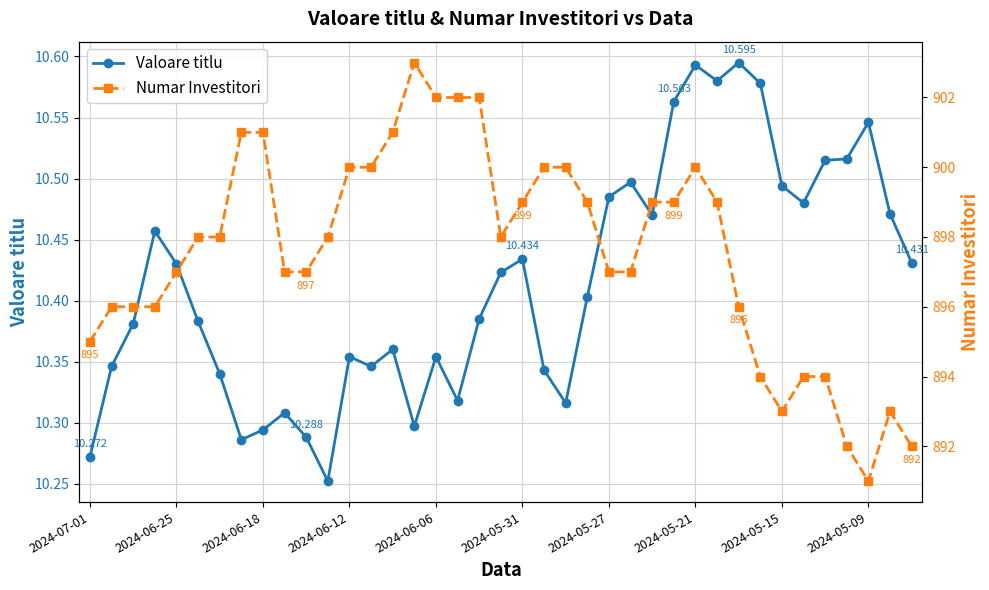

At 13, list the series in order from largest to smallest.

Numar Investitori, Valoare titlu